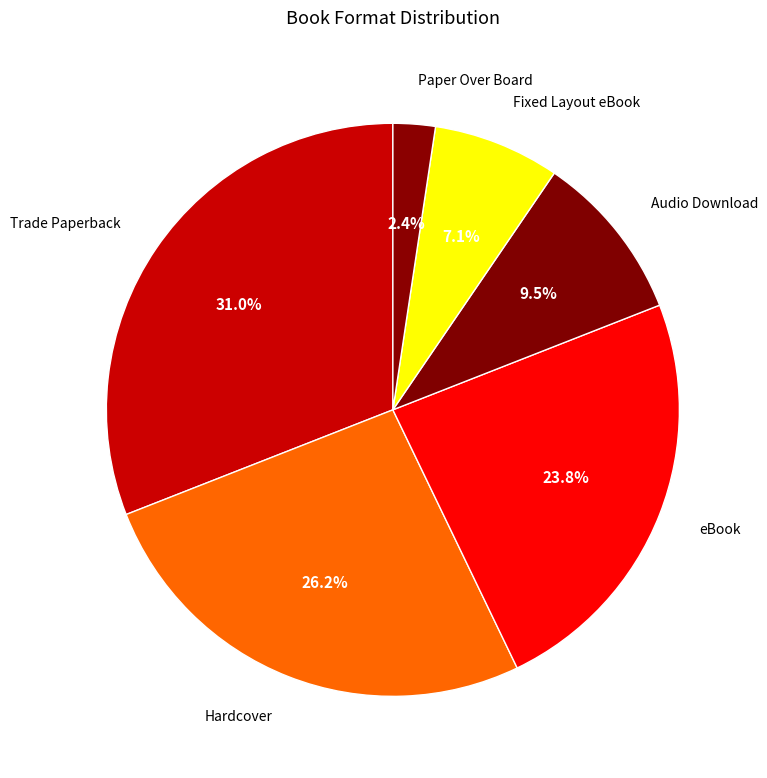

The Hardcover slice represents 14% of the pie. True or false?

False